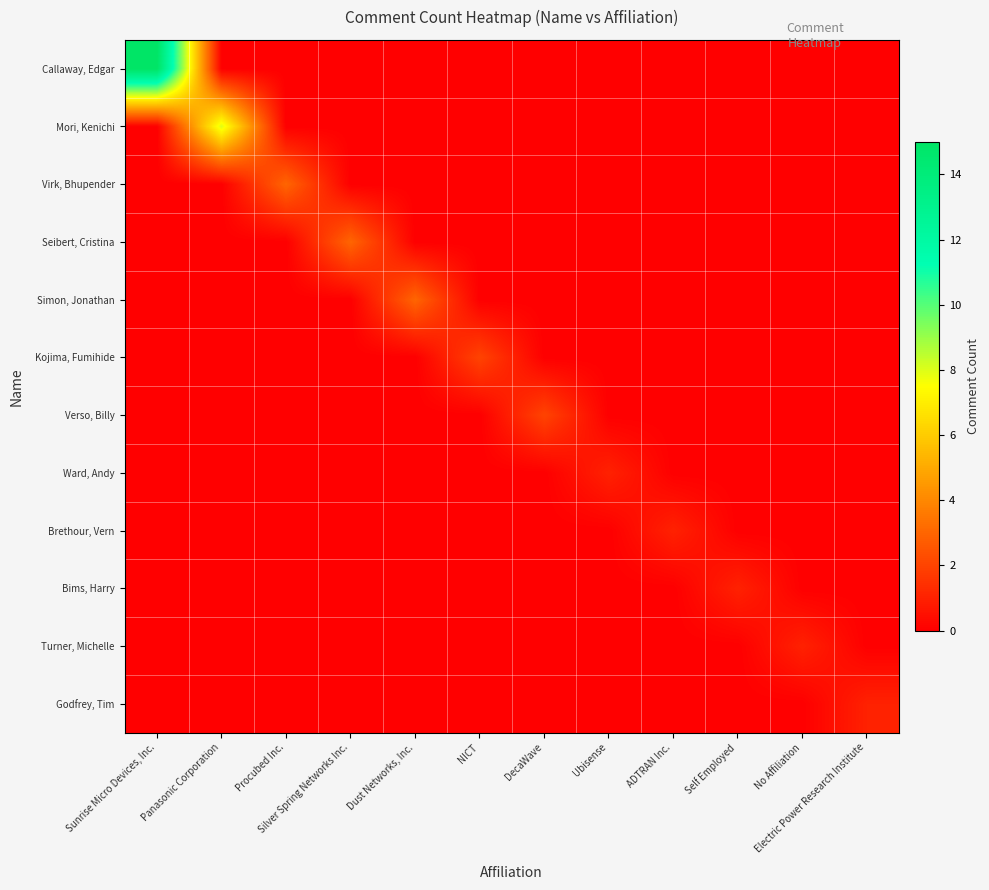

Which series has the largest total across all categories?

Callaway, Edgar